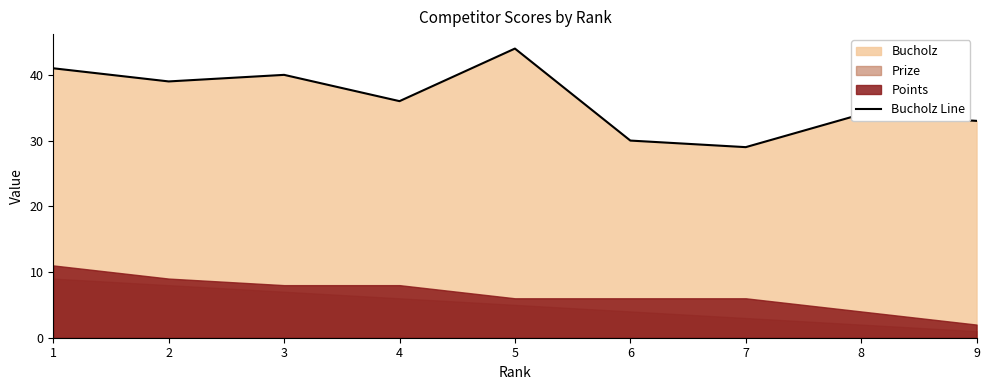

What is the value of the 7th point from the left?

29